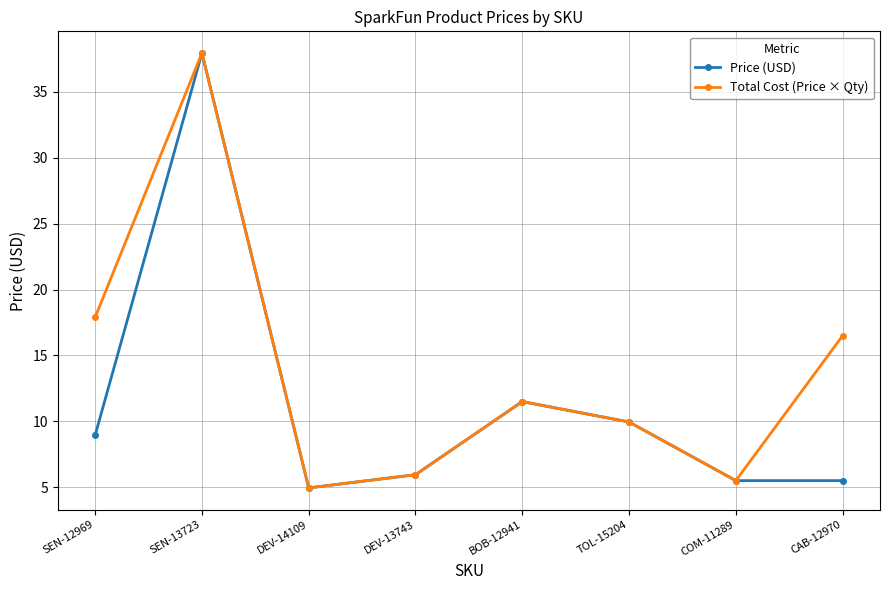

At which category is the sum across all series the highest?

SEN-13723